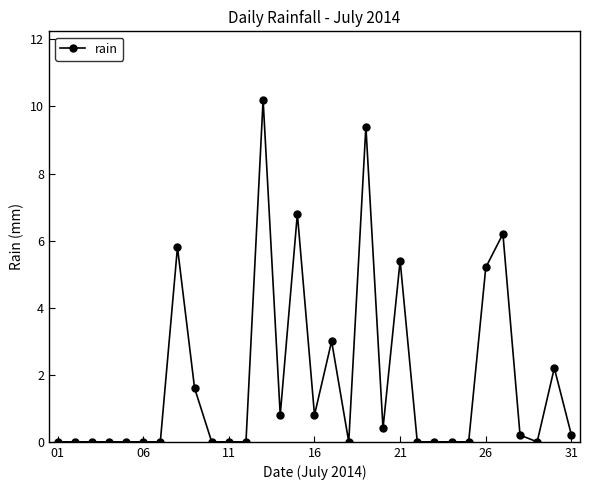

How many lines are shown in the chart?

1